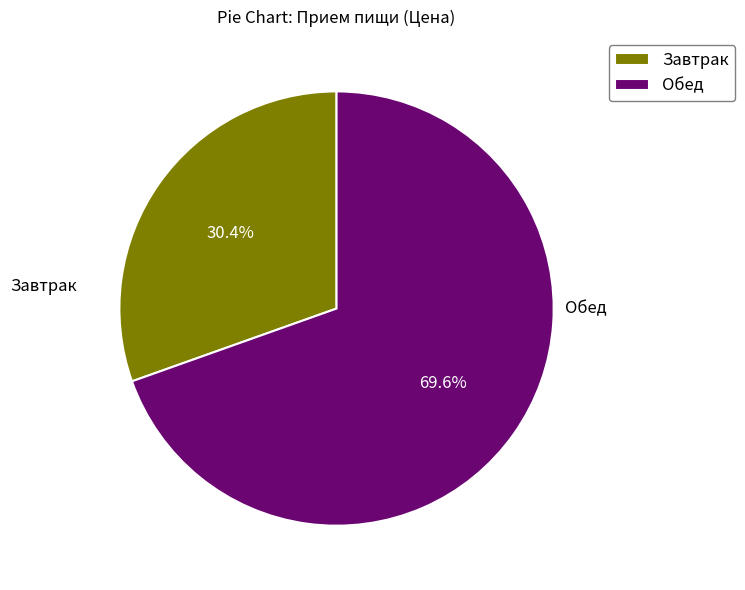

Is there a majority slice in this chart?

Yes